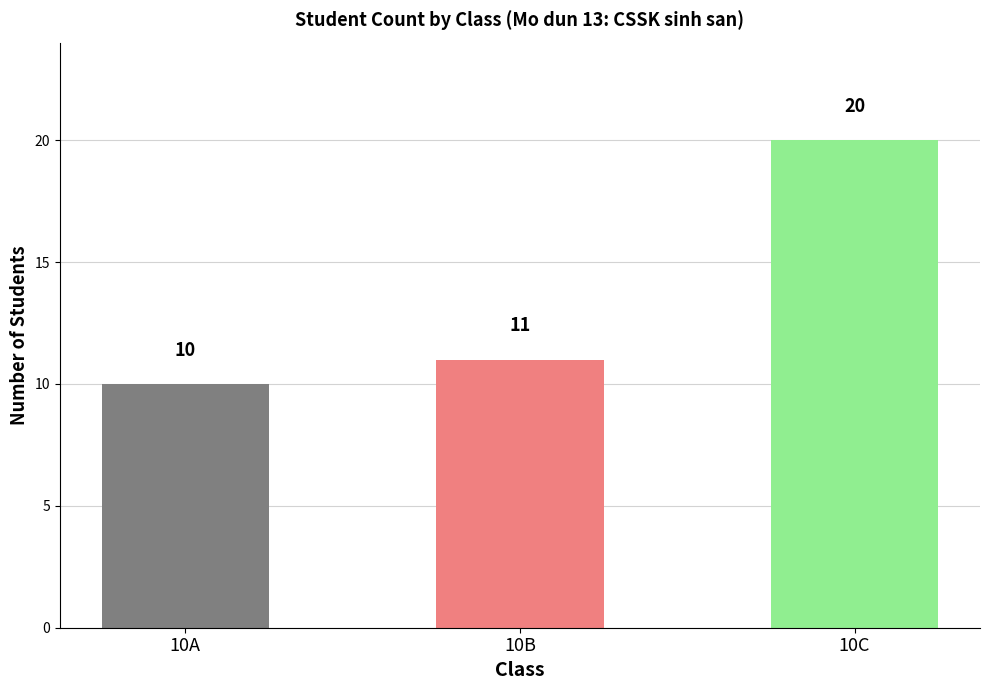

Reading right to left, transcribe all the data shown in this chart.

10C=20	10B=11	10A=10